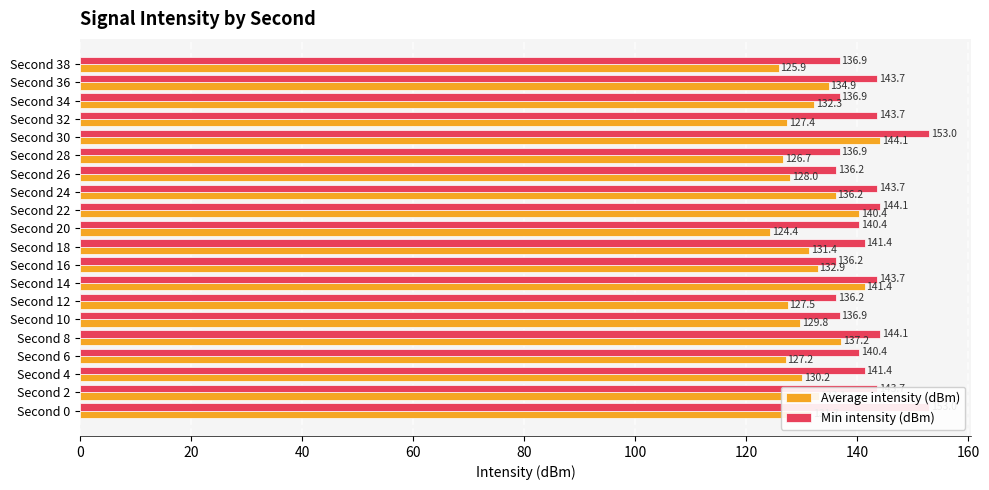

What is the greatest value displayed?

153.0